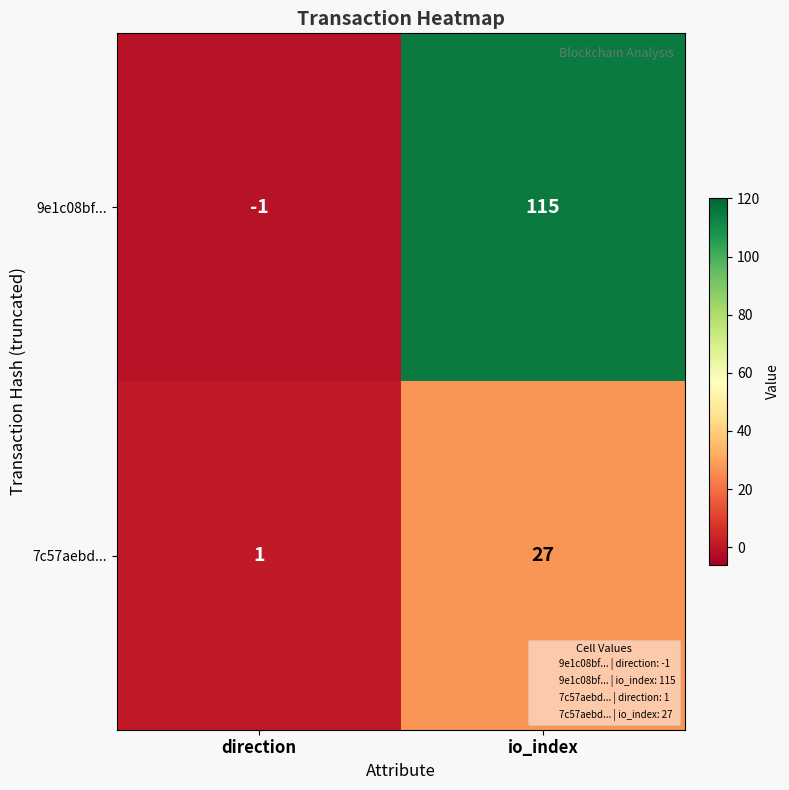

At direction, list the series in order from smallest to largest.

9e1c08bf..., 7c57aebd...